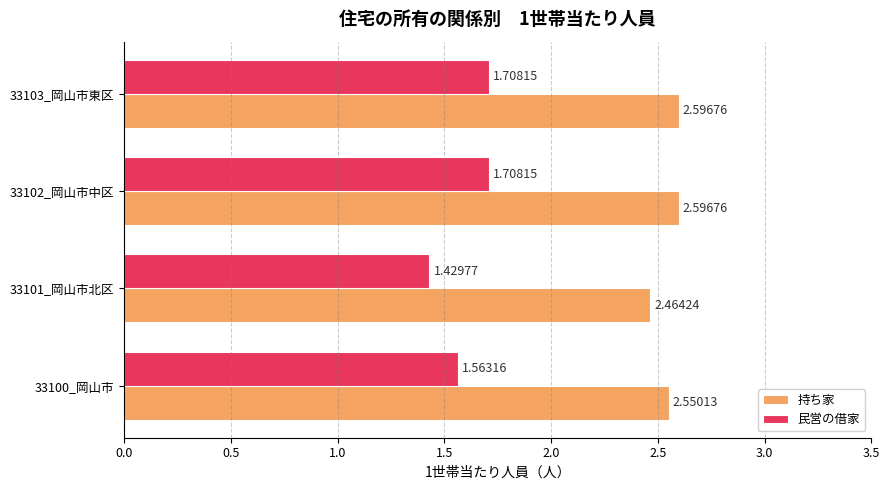

Rank the series by their average value, from highest to lowest.

持ち家, 民営の借家